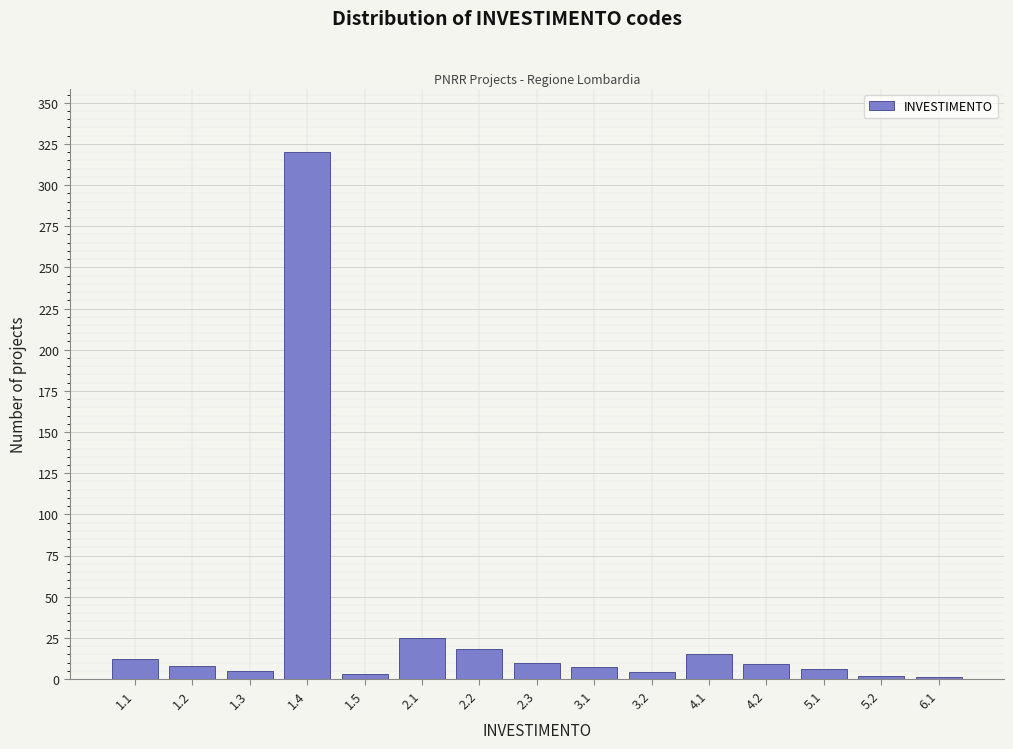

Which has a higher value, 1.4 or 2.1?

1.4